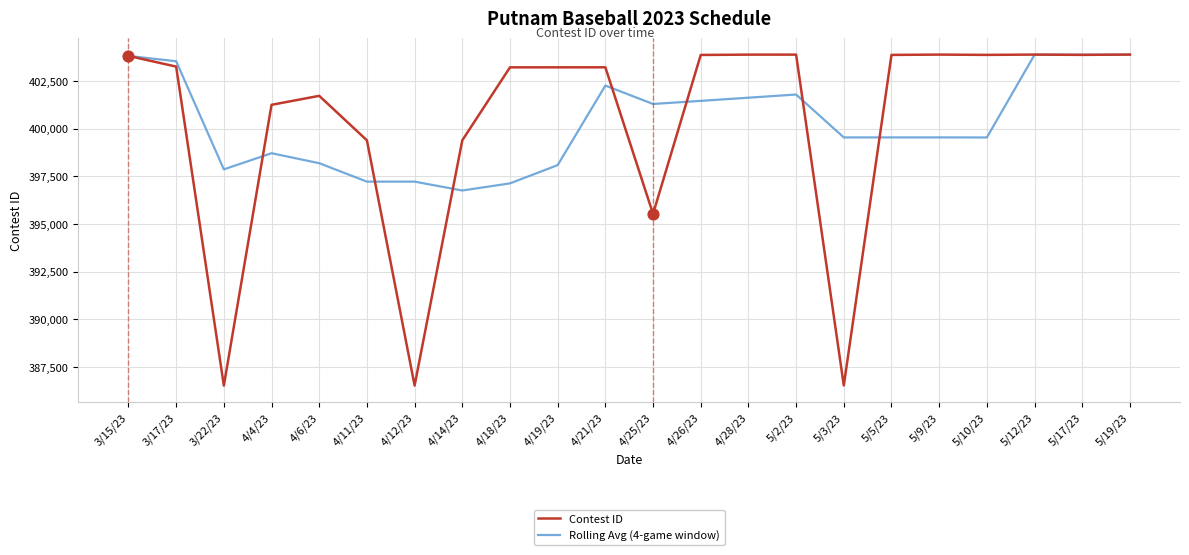

Is the value of Rolling Avg (4-game window) at 3/15/23 greater than the value of Contest ID at 4/14/23?

Yes